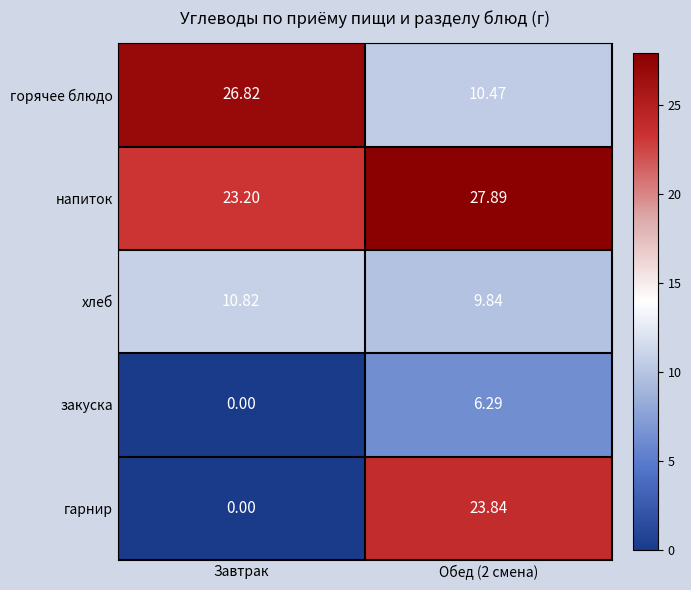

Rank the series by their maximum value, from highest to lowest.

напиток, горячее блюдо, гарнир, хлеб, закуска